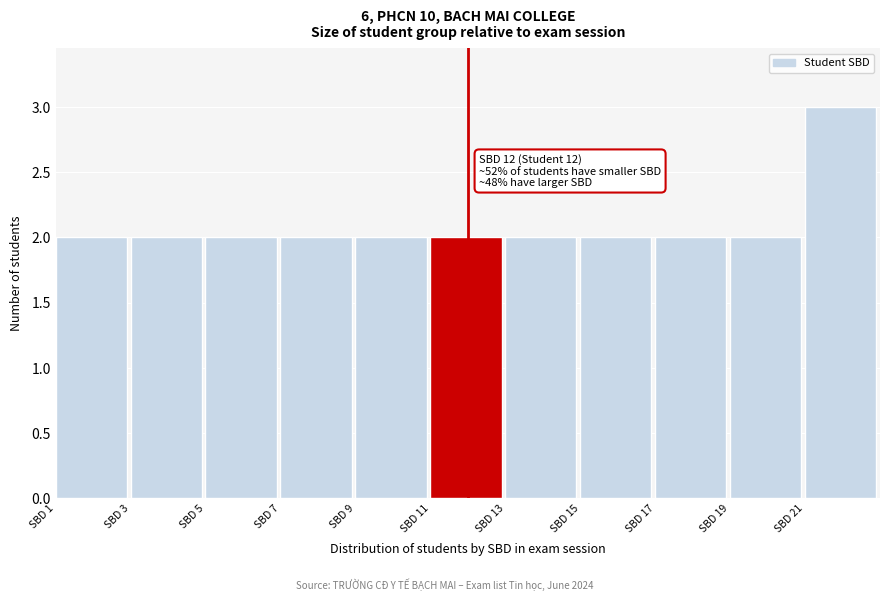

Which range on the x-axis has the tallest bar?

21 to 23